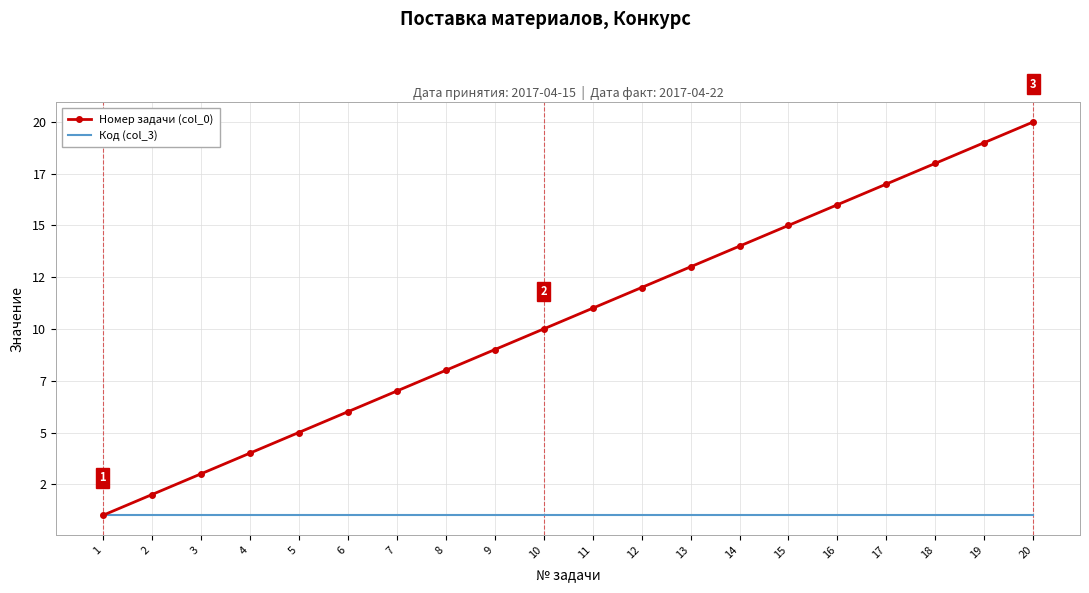

What is the sum of the Номер задачи (col_0) values at 16 and 10?

26